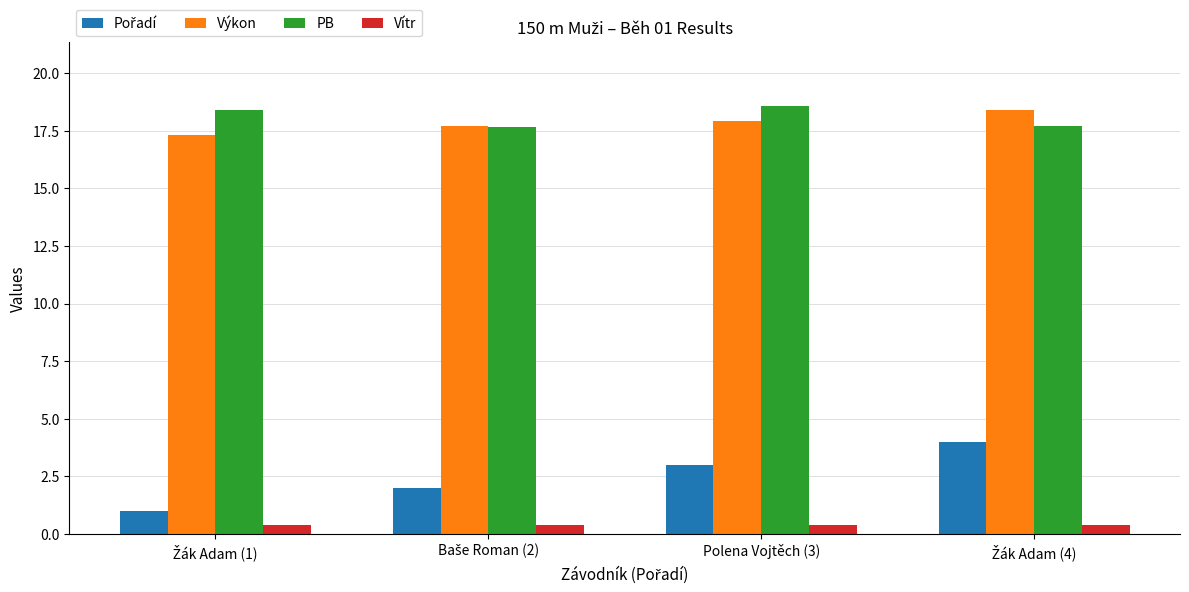

Is it true that Vítr equals 0.4 at Polena Vojtěch (3)?

True